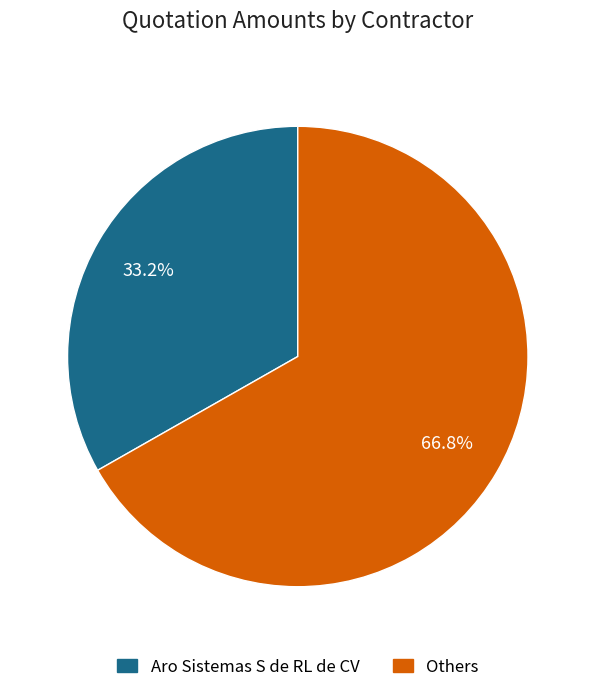

Does any single category account for the majority?

Yes